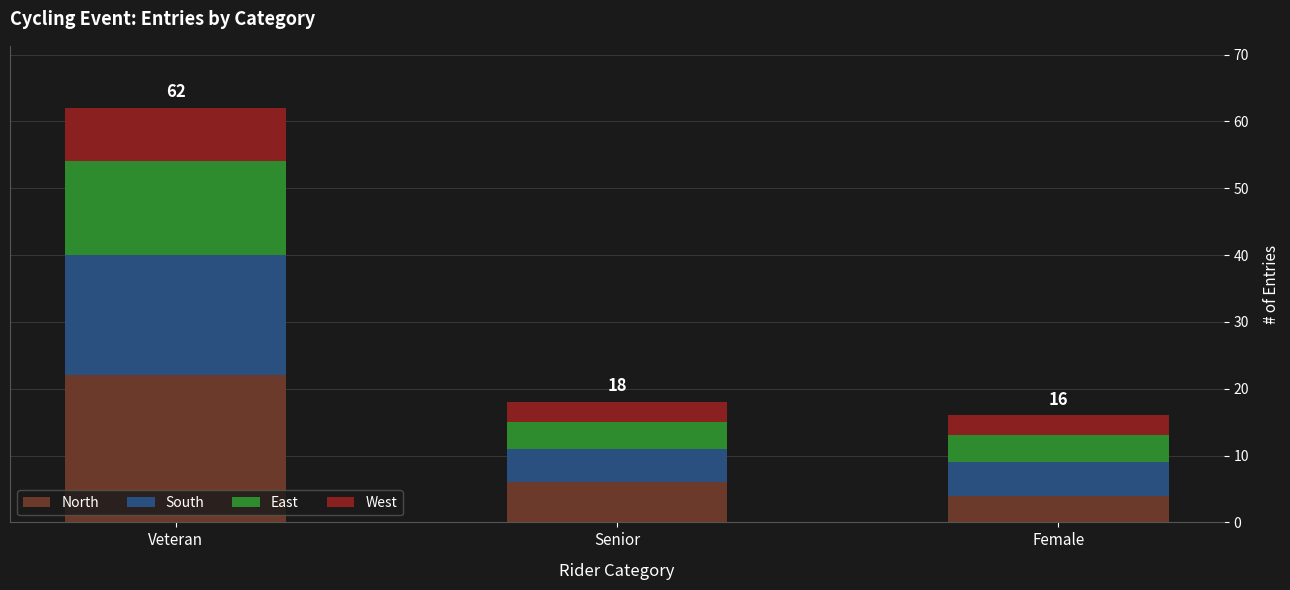

At which category is the sum across all series the highest?

Veteran